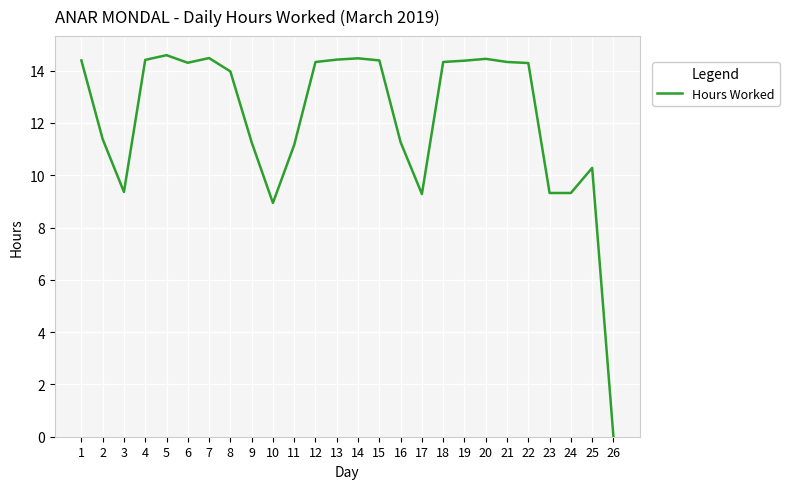

At which label is the value closest to 7?

10